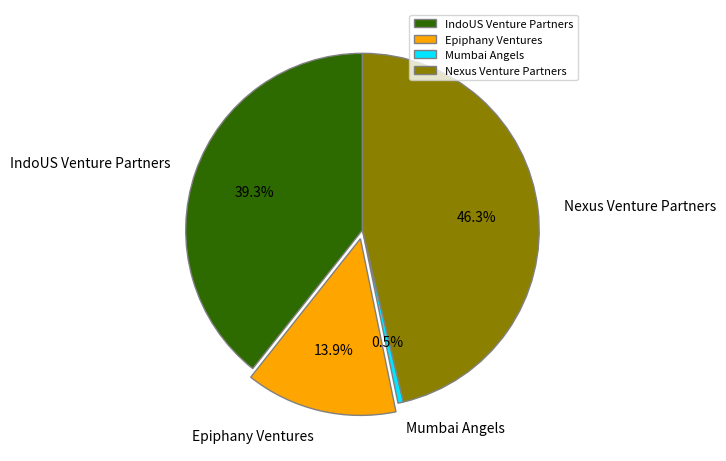

Which category has the smallest portion of the pie?

Mumbai Angels